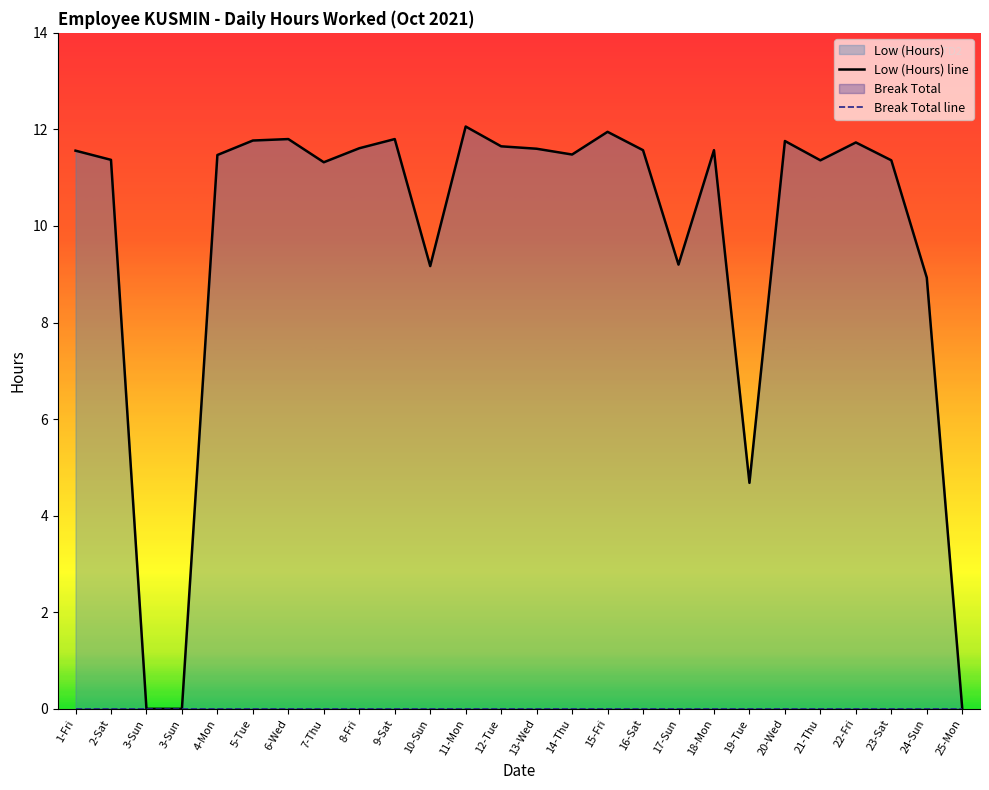

The value at 6-Wed is 19.1. True or false?

False